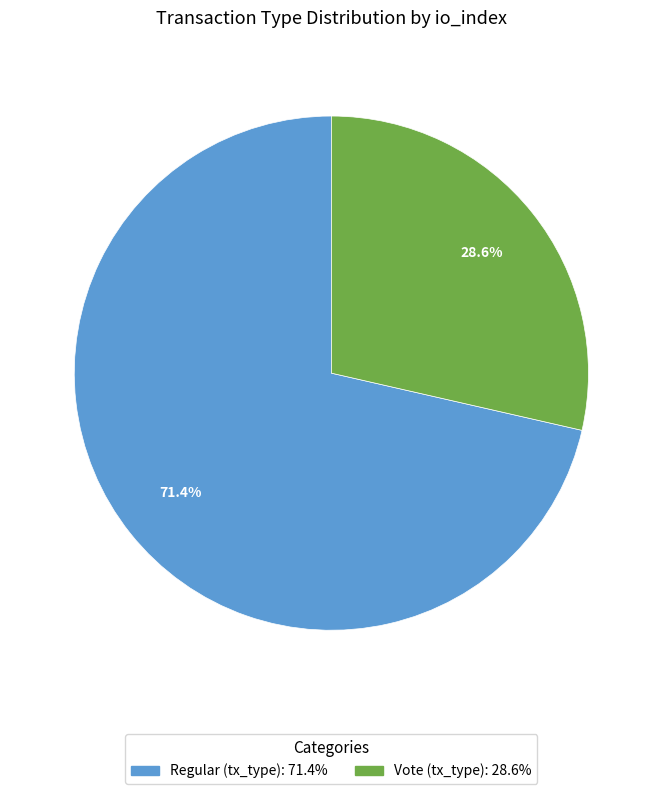

Is there a majority slice in this chart?

Yes